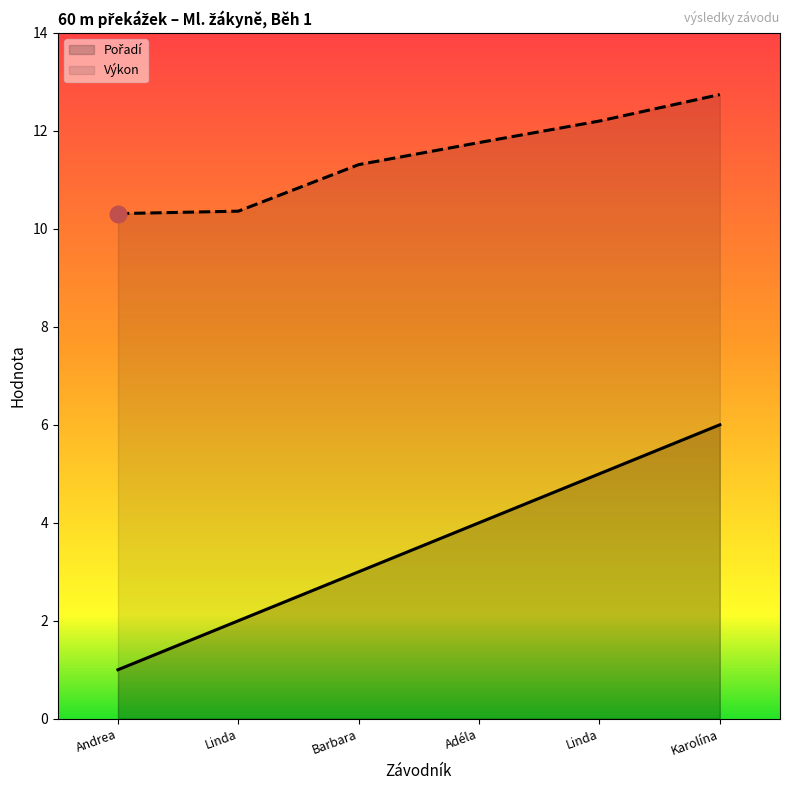

Reading left to right, list all the values displayed in this chart.

Pořadí: Andrea=1.0	Linda=2.0	Barbara=3.0	Adéla=4.0	Linda=5.0	Karolína=6.0
Výkon: Andrea=10.3	Linda=10.4	Barbara=11.3	Adéla=11.8	Linda=12.2	Karolína=12.7